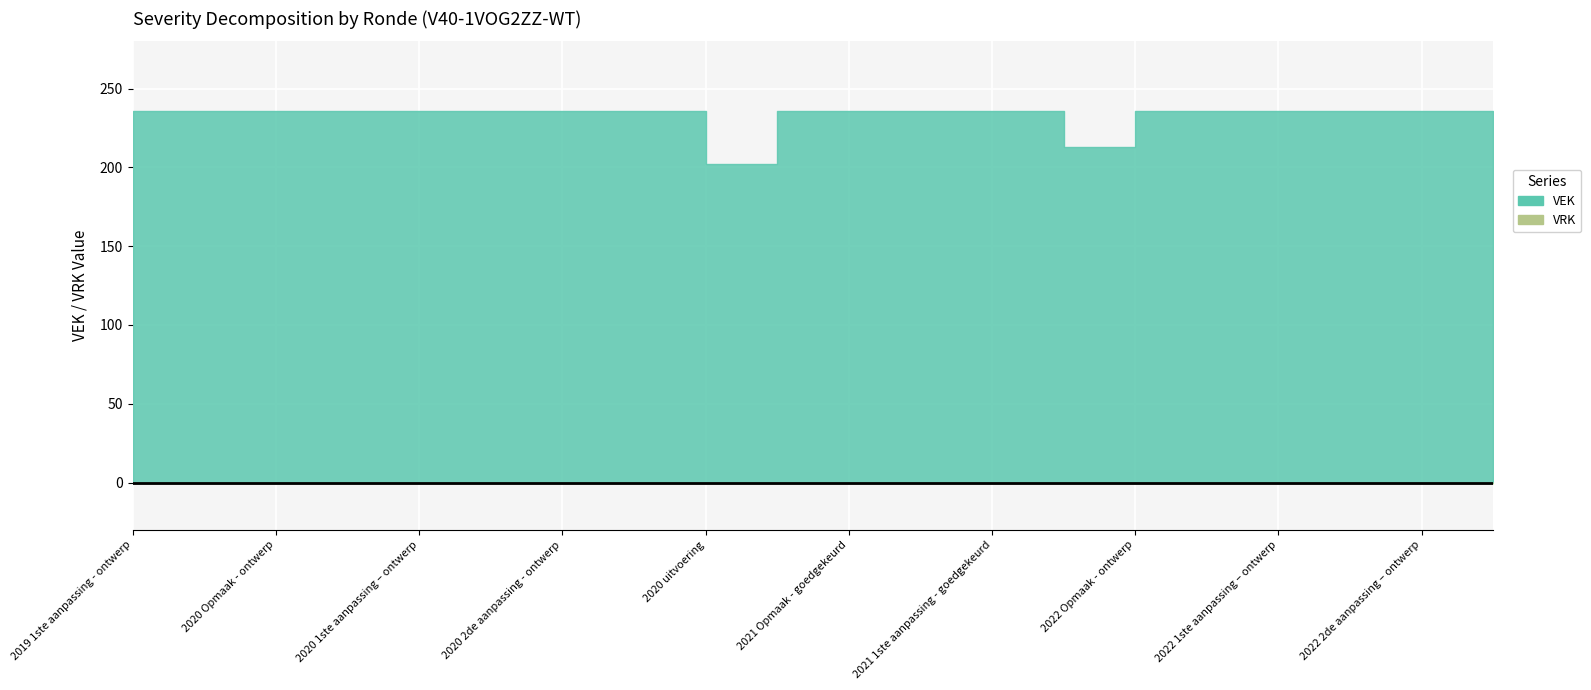

Rank the series by their average value, from lowest to highest.

VRK, VEK